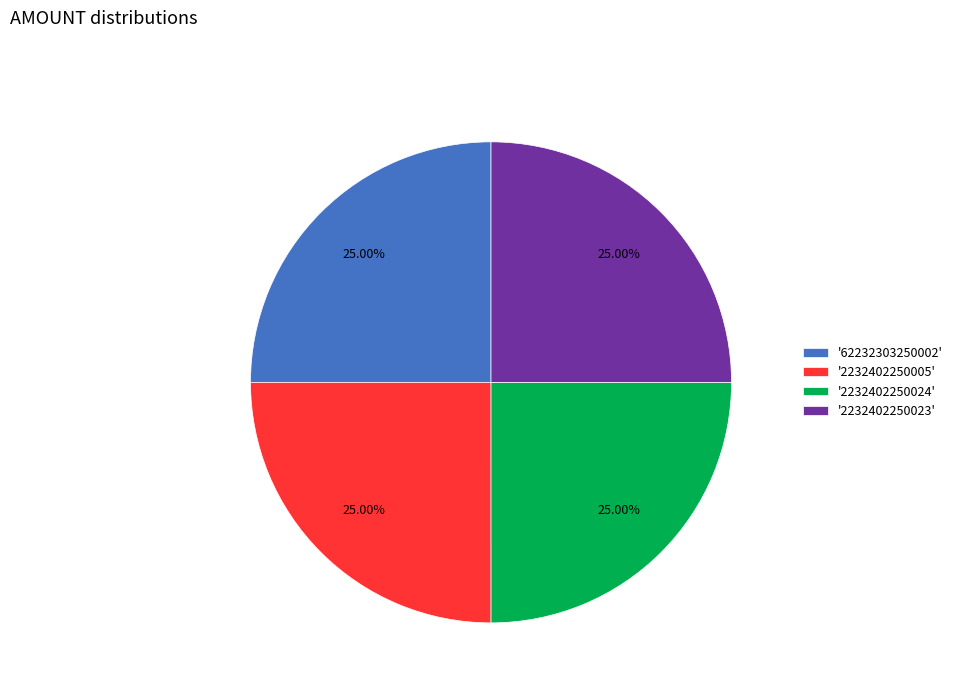

To the nearest percent, what is the average slice percentage?

25%